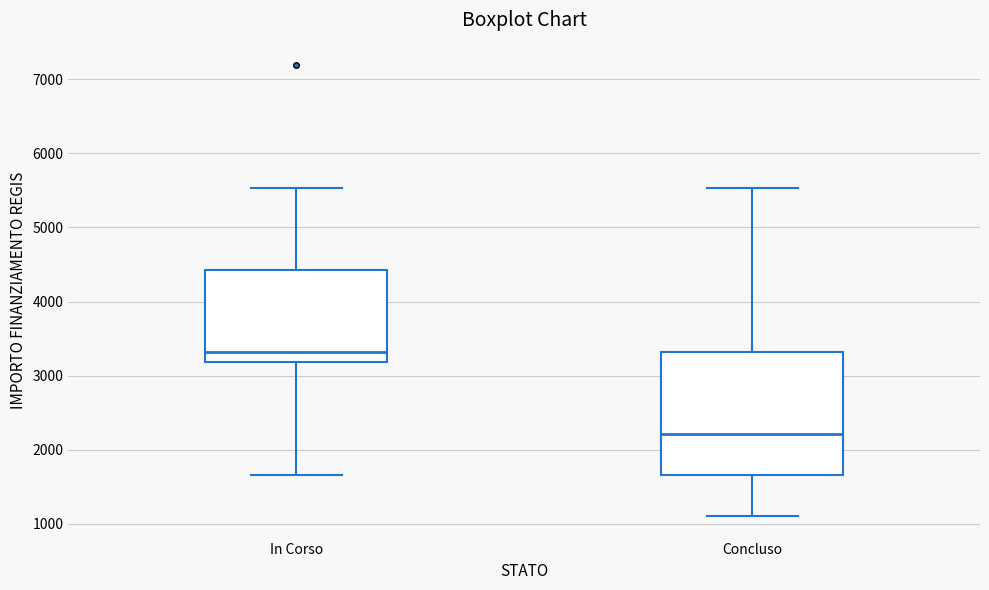

Comparing the boxes themselves (not the whiskers), which one is the tallest?

Concluso